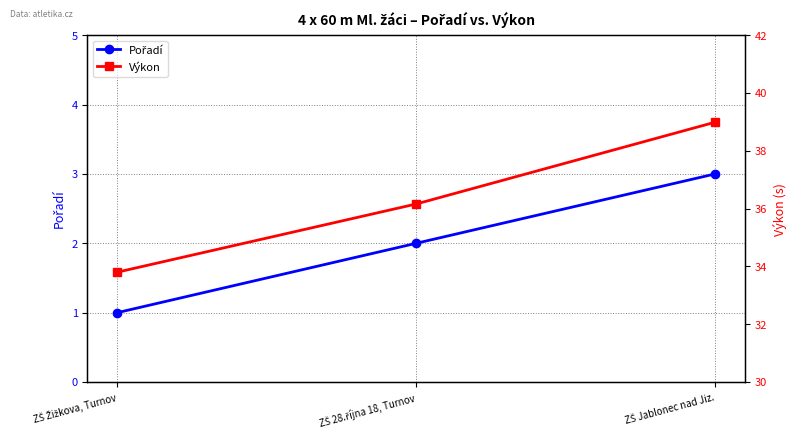

Which series has the largest total across all categories?

Výkon